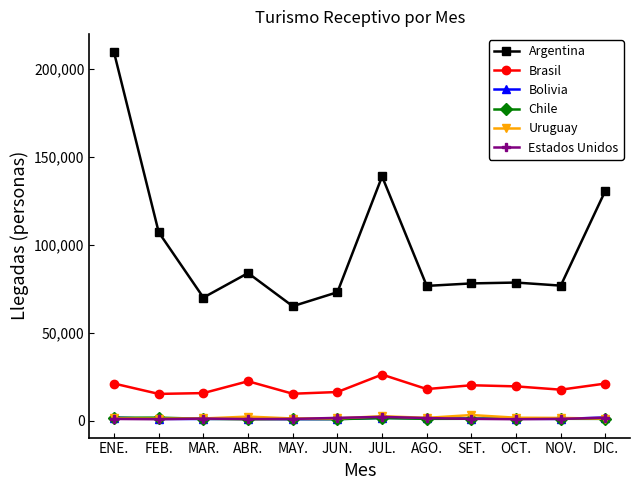

What is the label of the 10th point from the left?

OCT.